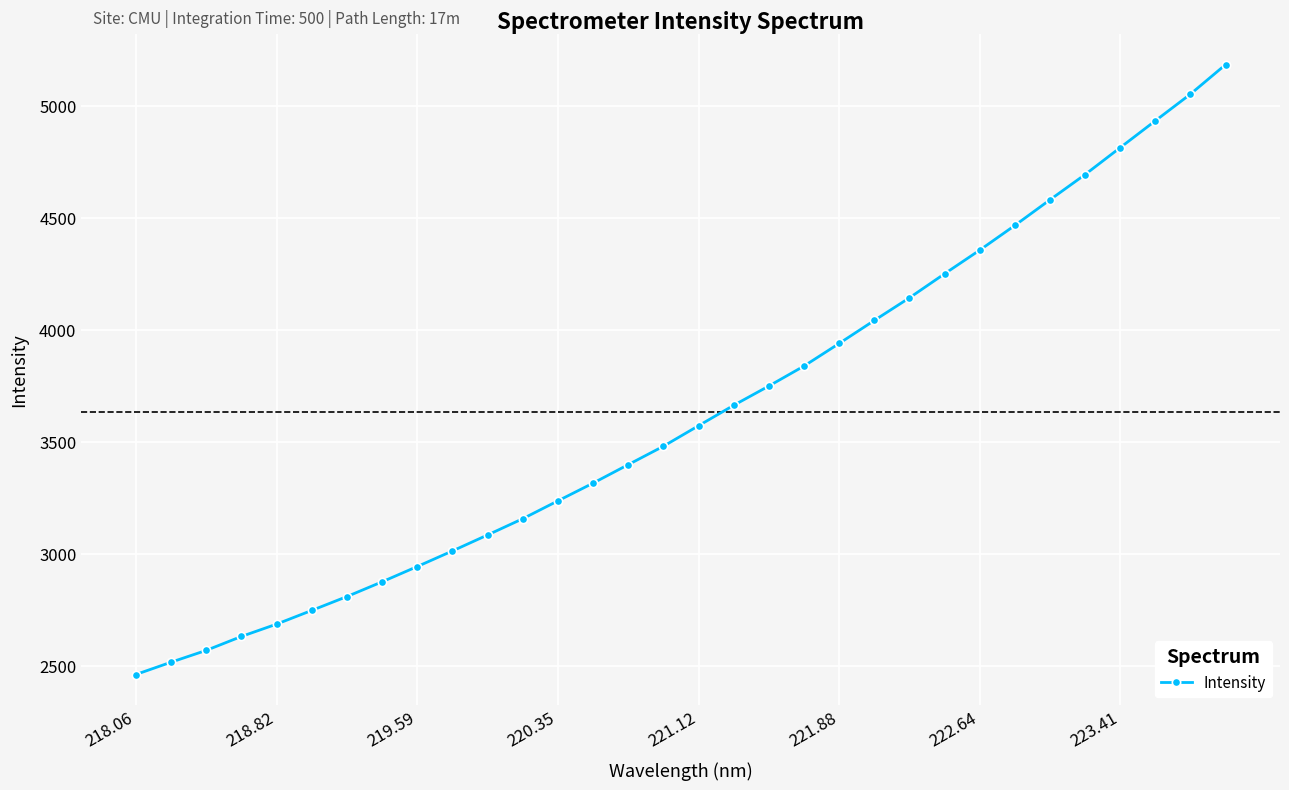

What is the smallest value displayed?

2460.7